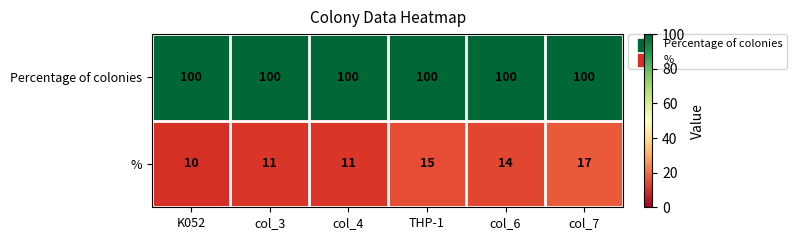

What is the maximum value shown in the chart?

100